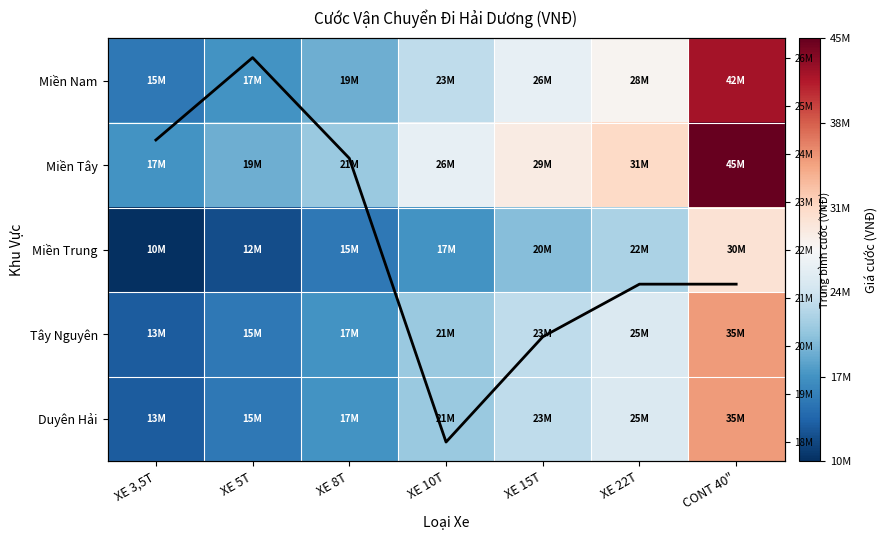

True or false: Miền Tây has a value of 31000000.0 at XE 22T.

True